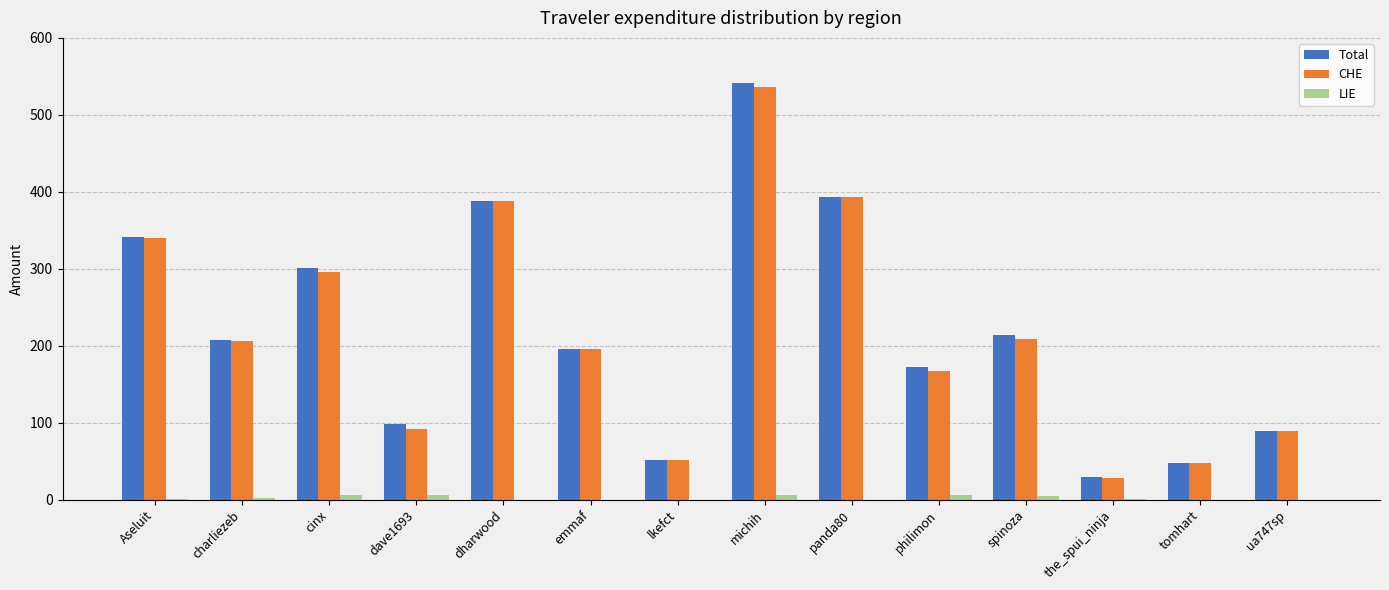

Which series changed the most between cinx and lkefct?

Total